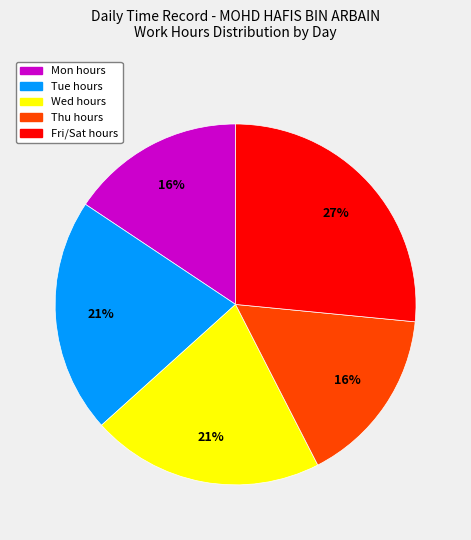

Count the number of slices in the pie.

5